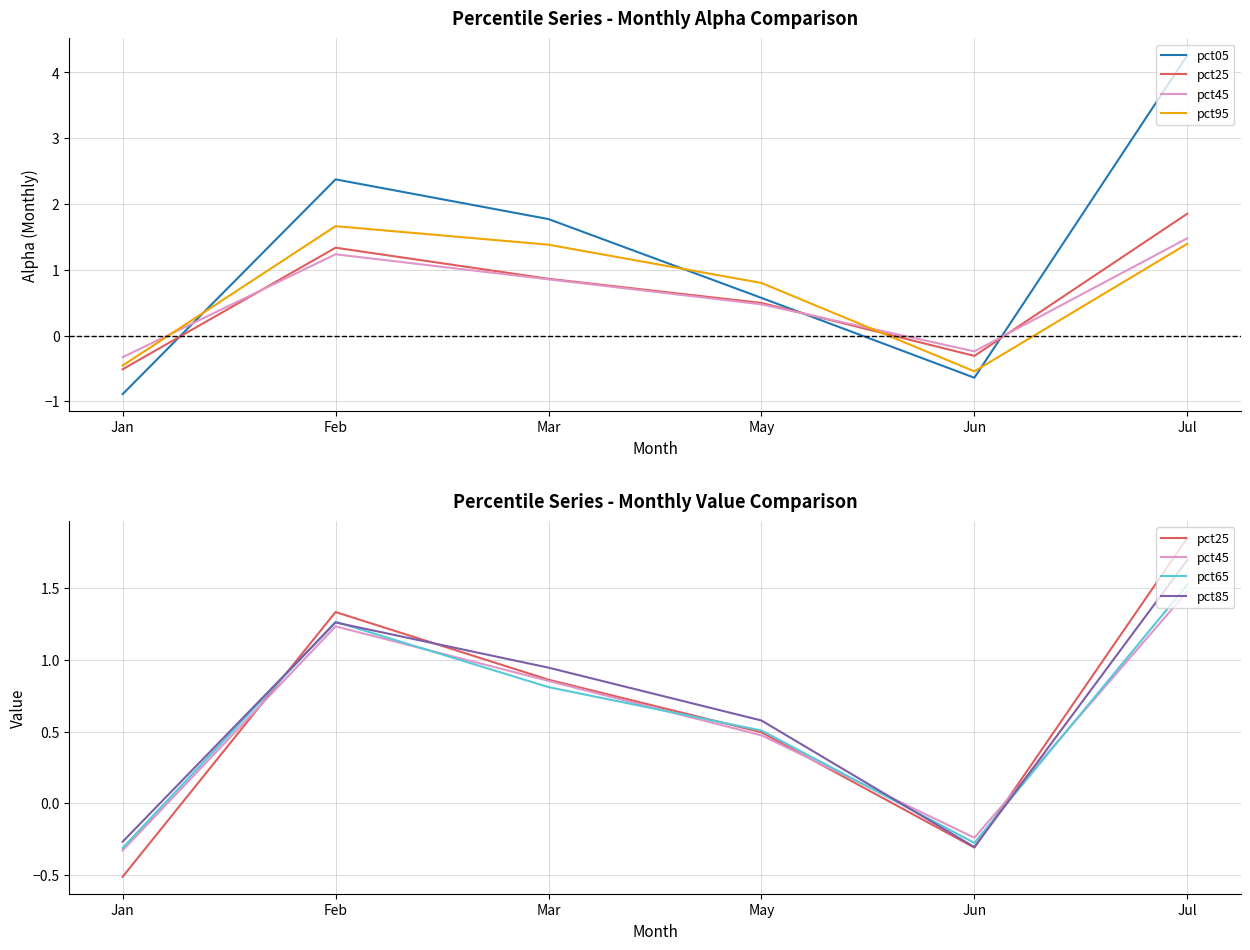

How many interior local peaks does the pct05 series have?

1